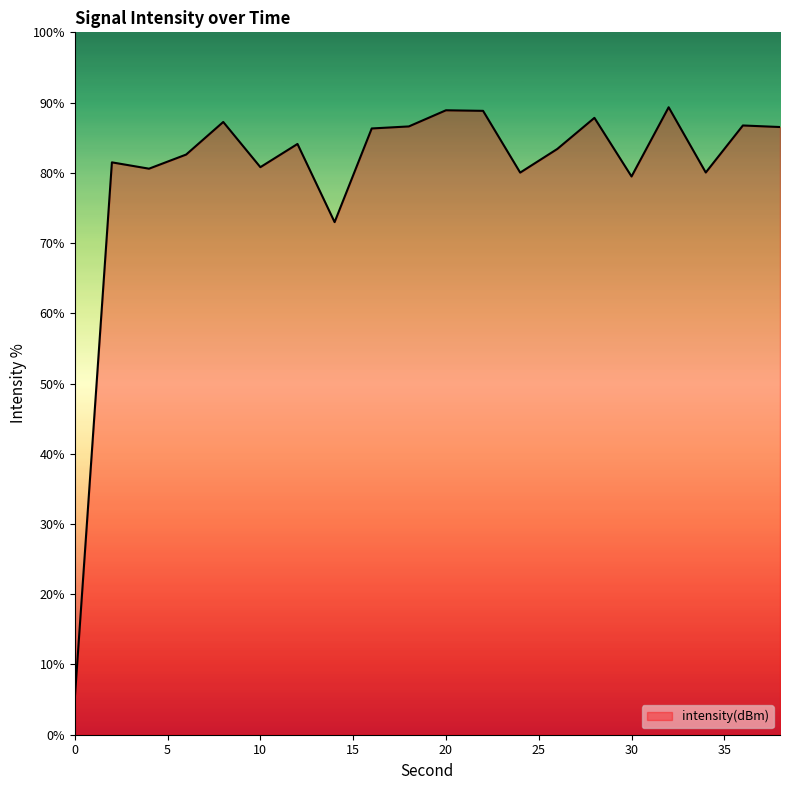

What is the minimum value shown in the chart?

5.1